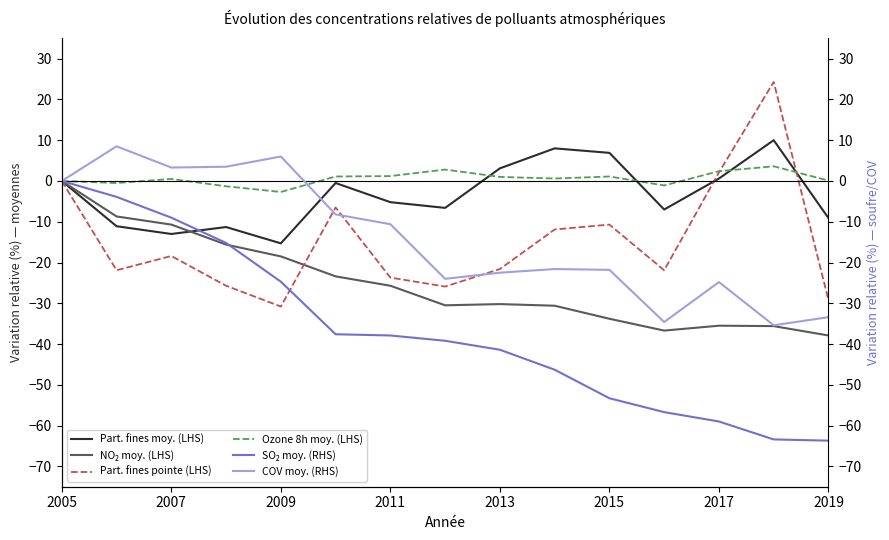

The value of Concentration moyenne sur 8 heures d'ozone at 2007 is 0.7. True or false?

False